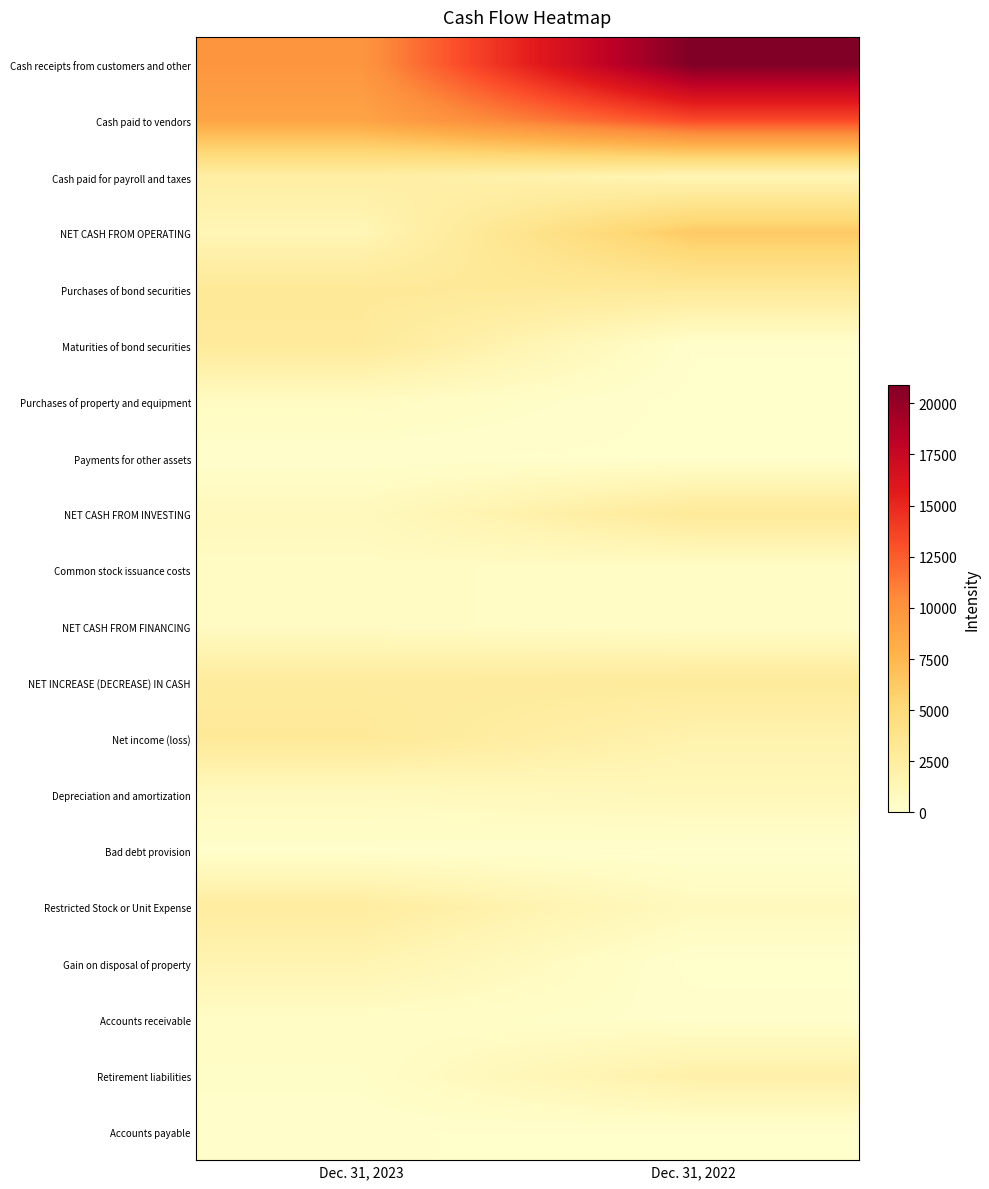

Reading right to left, transcribe all the data shown in this chart.

Cash receipts from customers and other: Dec. 31, 2022=20916	Dec. 31, 2023=9846
Cash paid to vendors: Dec. 31, 2022=13296	Dec. 31, 2023=8792
Cash paid for payroll and taxes: Dec. 31, 2022=1357	Dec. 31, 2023=2425
NET CASH FROM OPERATING: Dec. 31, 2022=6263	Dec. 31, 2023=1371
Purchases of bond securities: Dec. 31, 2022=3079	Dec. 31, 2023=3107
Maturities of bond securities: Dec. 31, 2022=97	Dec. 31, 2023=2955
Purchases of property and equipment: Dec. 31, 2022=0	Dec. 31, 2023=618
Payments for other assets: Dec. 31, 2022=33	Dec. 31, 2023=94
NET CASH FROM INVESTING: Dec. 31, 2022=3015	Dec. 31, 2023=864
Common stock issuance costs: Dec. 31, 2022=335	Dec. 31, 2023=574
NET CASH FROM FINANCING: Dec. 31, 2022=335	Dec. 31, 2023=574
NET INCREASE (DECREASE) IN CASH: Dec. 31, 2022=2913	Dec. 31, 2023=2809
Net income (loss): Dec. 31, 2022=1787	Dec. 31, 2023=3080
Depreciation and amortization: Dec. 31, 2022=1116	Dec. 31, 2023=785
Bad debt provision: Dec. 31, 2022=28	Dec. 31, 2023=142
Restricted Stock or Unit Expense: Dec. 31, 2022=855	Dec. 31, 2023=2596
Gain on disposal of property: Dec. 31, 2022=0	Dec. 31, 2023=1608
Accounts receivable: Dec. 31, 2022=183	Dec. 31, 2023=416
Retirement liabilities: Dec. 31, 2022=2056	Dec. 31, 2023=308
Accounts payable: Dec. 31, 2022=9	Dec. 31, 2023=102